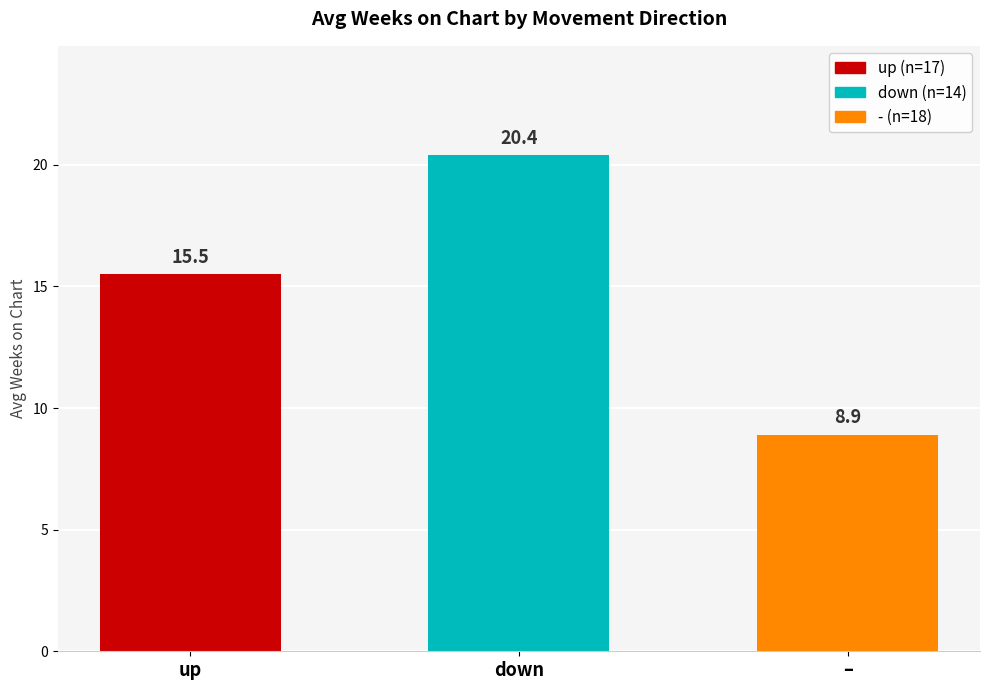

What is the change in value from down to –?

-11.5